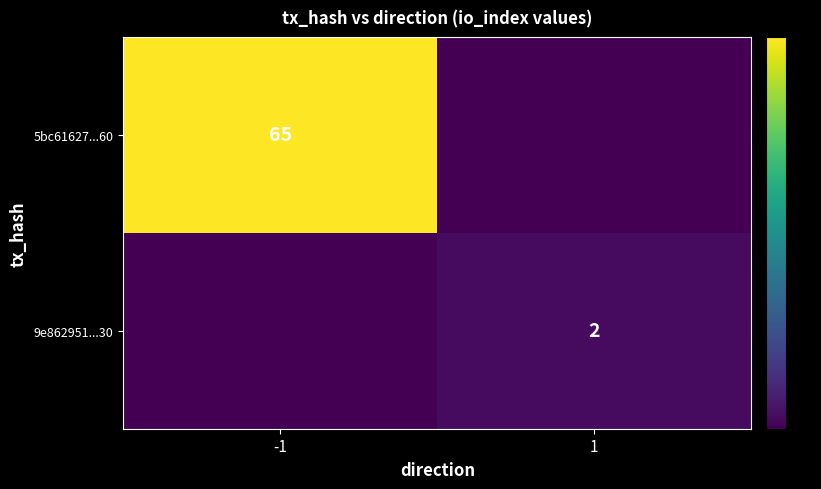

True or false: 5bc61627...60 has a value of 65 at -1.

True